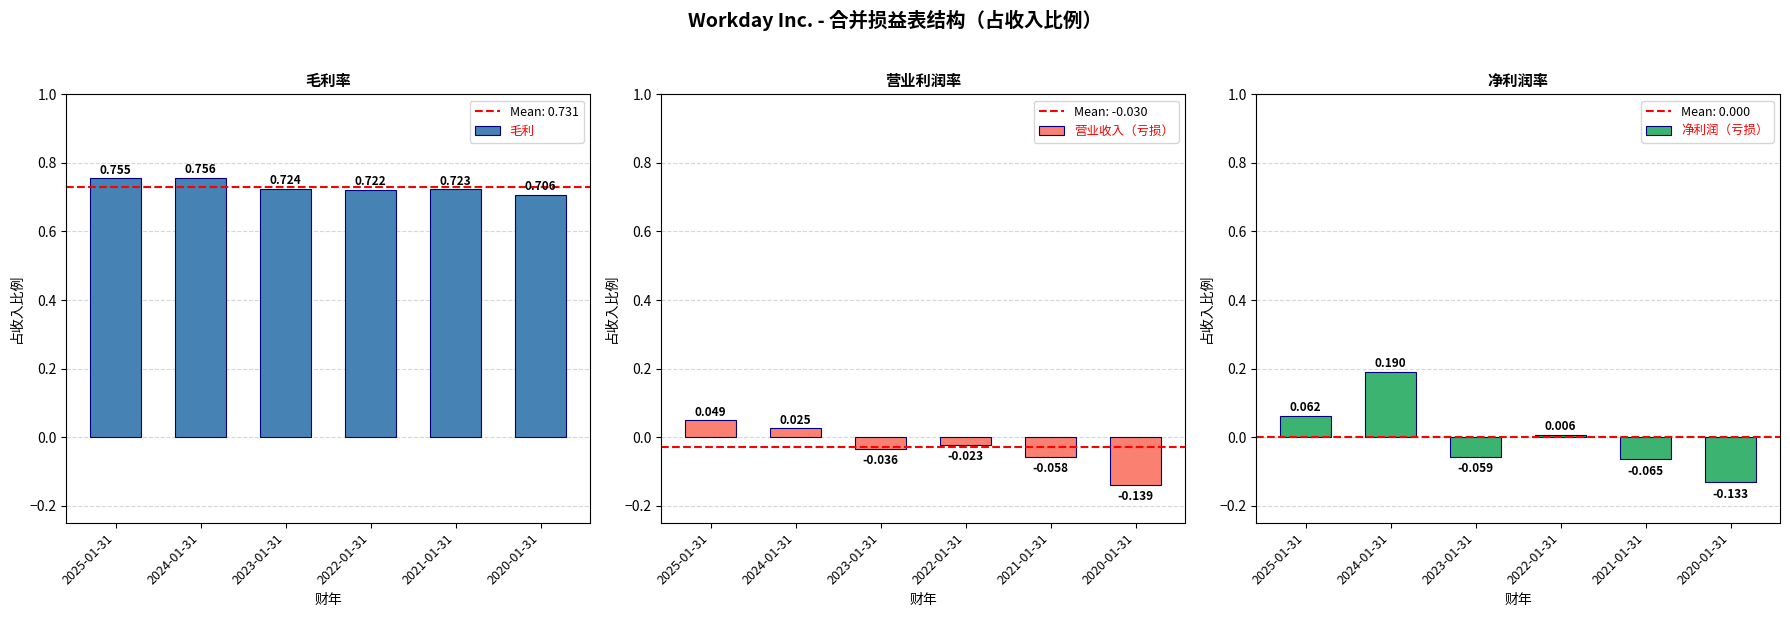

Is it true that 营业收入（亏损） equals 0.0 at 2024-01-31?

True